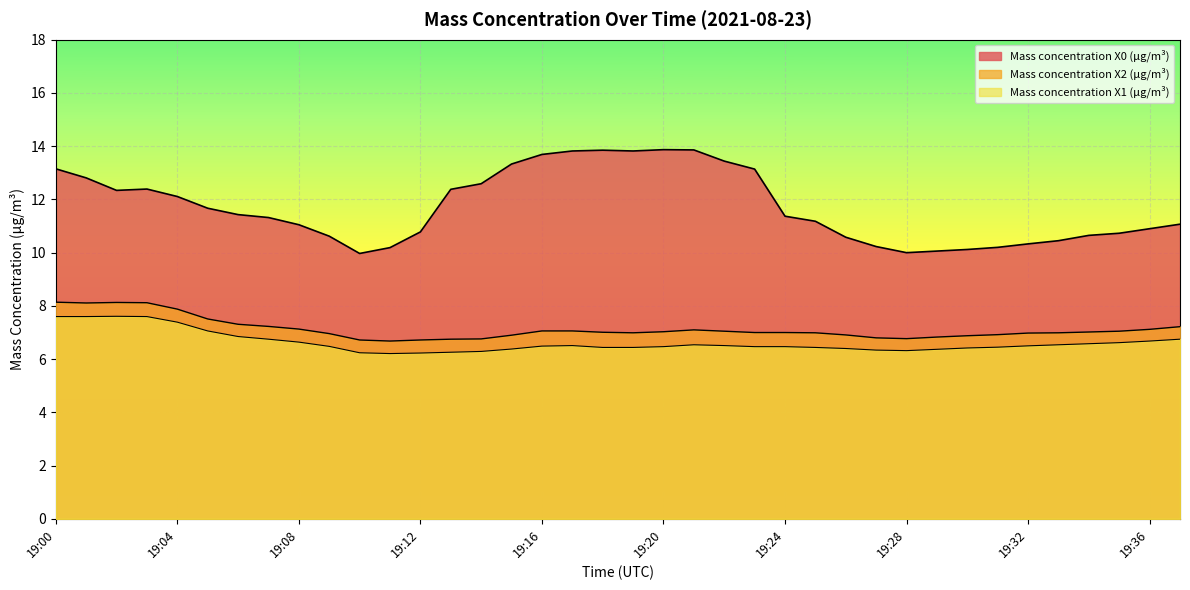

At which category is the sum across all series the highest?

19:00